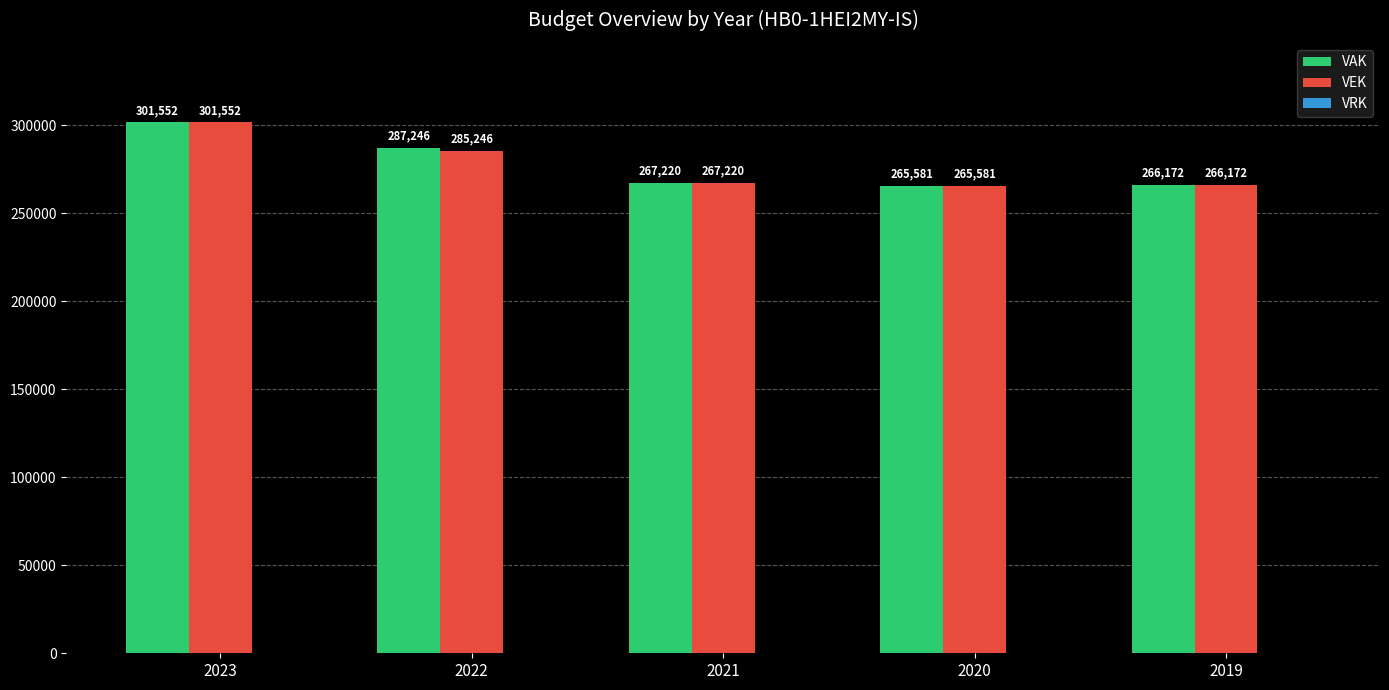

What is the total value across all series at 2019?

532344